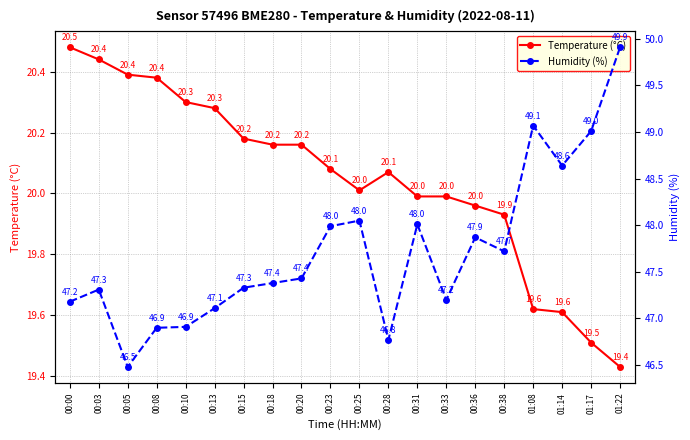

Reading left to right, extract all data points from this chart.

Temperature (°C): 20.5	20.4	20.4	20.4	20.3	20.3	20.2	20.2	20.2	20.1	20.0	20.1	20.0	20.0	20.0	19.9	19.6	19.6	19.5	19.4
Humidity (%): 47.2	47.3	46.5	46.9	46.9	47.1	47.3	47.4	47.4	48.0	48.0	46.8	48.0	47.2	47.9	47.7	49.1	48.6	49.0	49.9